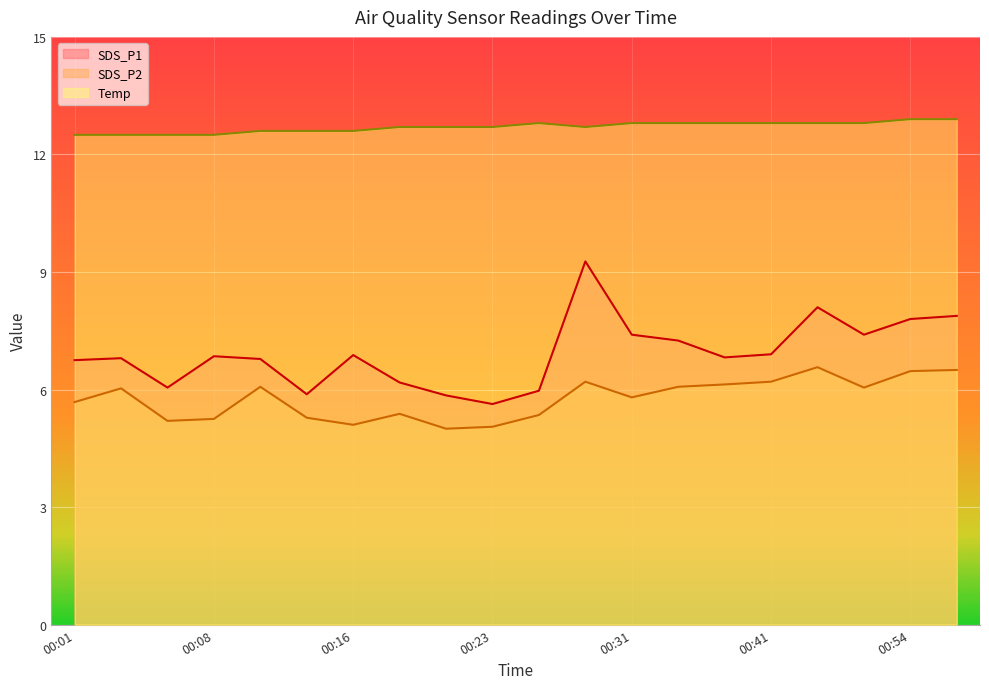

How many data points does each series have?

20